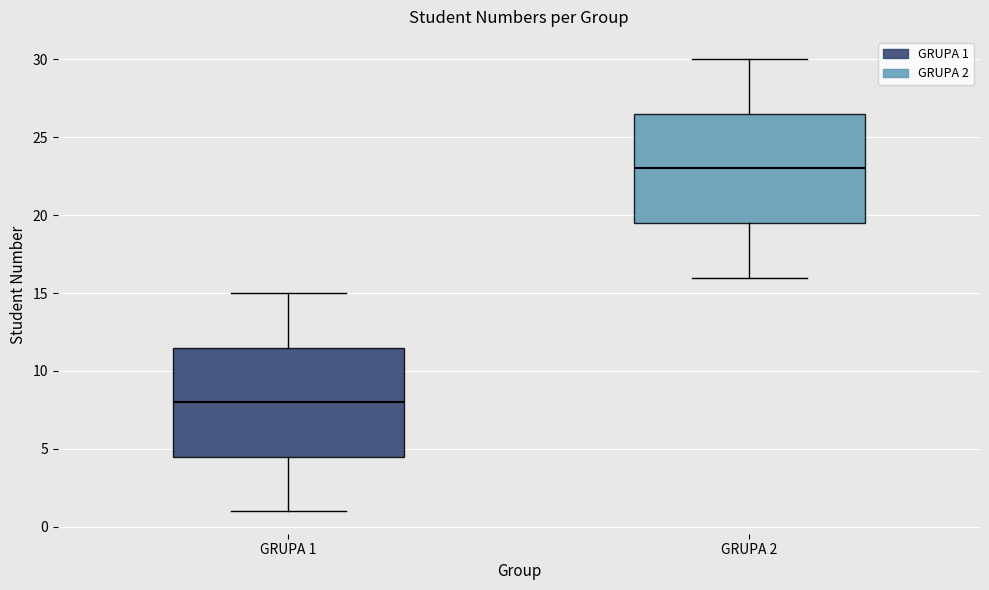

Where does the upper whisker of the box for GRUPA 2 end on the y-axis? The values are not printed on the chart, so give them approximately, as read against the axis.

30.0